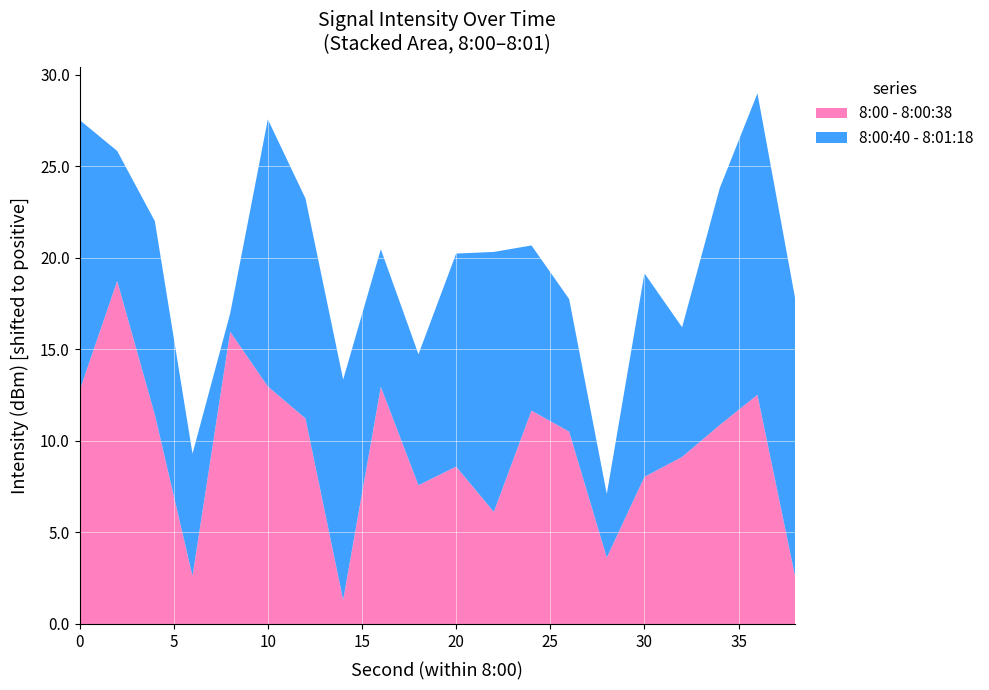

Reading left to right, transcribe all the data shown in this chart.

8:00 - 8:00:38: 0=-119.3	2=-113.3	4=-120.6	6=-129.4	8=-116.1	10=-119.0	12=-120.8	14=-130.7	16=-119.1	18=-124.4	20=-123.4	22=-125.9	24=-120.4	26=-121.5	28=-128.4	30=-124.0	32=-122.9	34=-121.1	36=-119.5	38=-129.4
8:00:40 - 8:01:18: 0=-117.2	2=-124.9	4=-121.4	6=-125.3	8=-131.0	10=-117.4	12=-120.0	14=-120.0	16=-124.5	18=-124.9	20=-120.4	22=-117.8	24=-123.0	26=-124.8	28=-128.5	30=-120.9	32=-124.9	34=-119.1	36=-115.5	38=-116.8